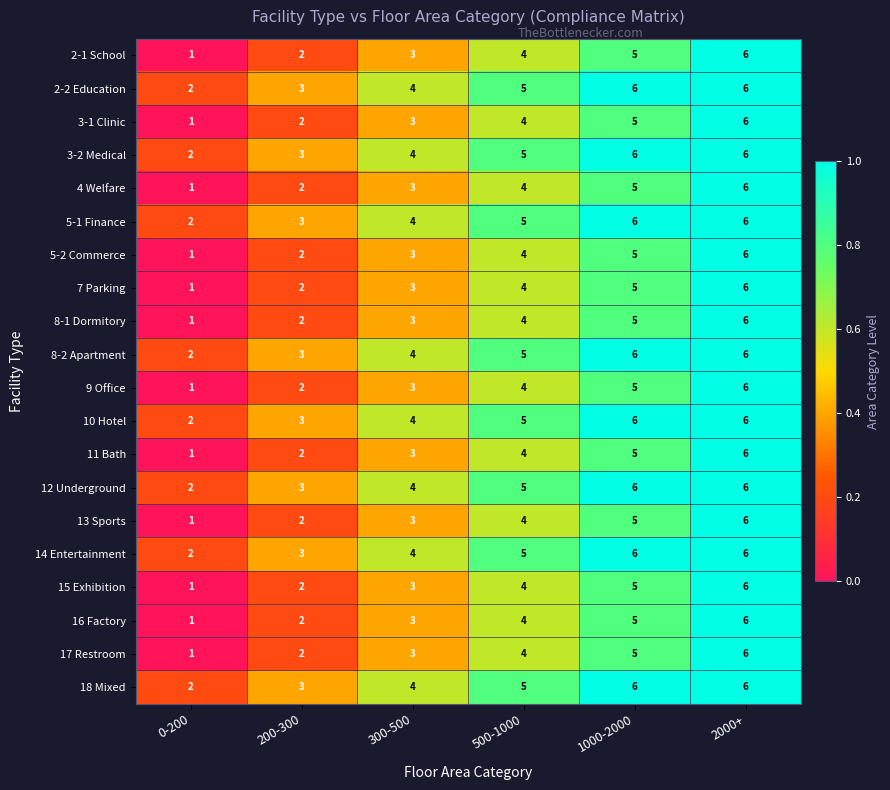

What is the highest value of the 2-2 Education series?

6